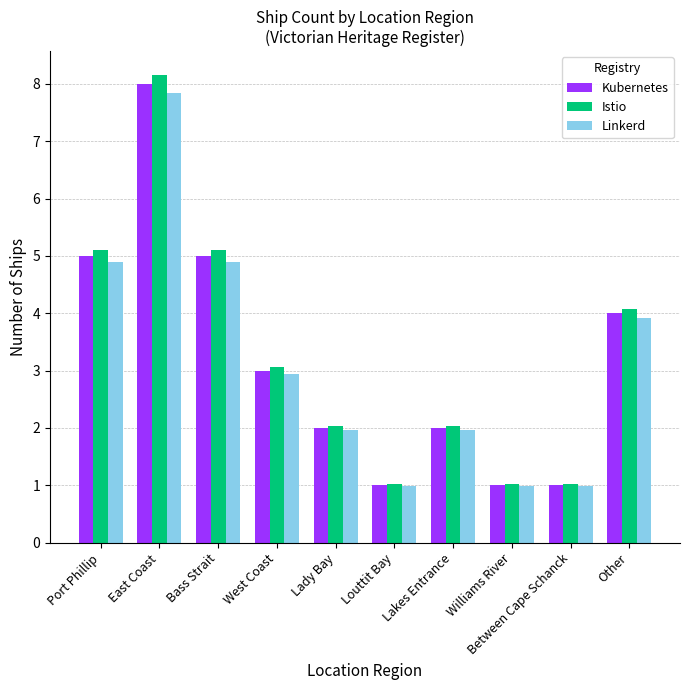

What is the average value of the Istio series?

3.3